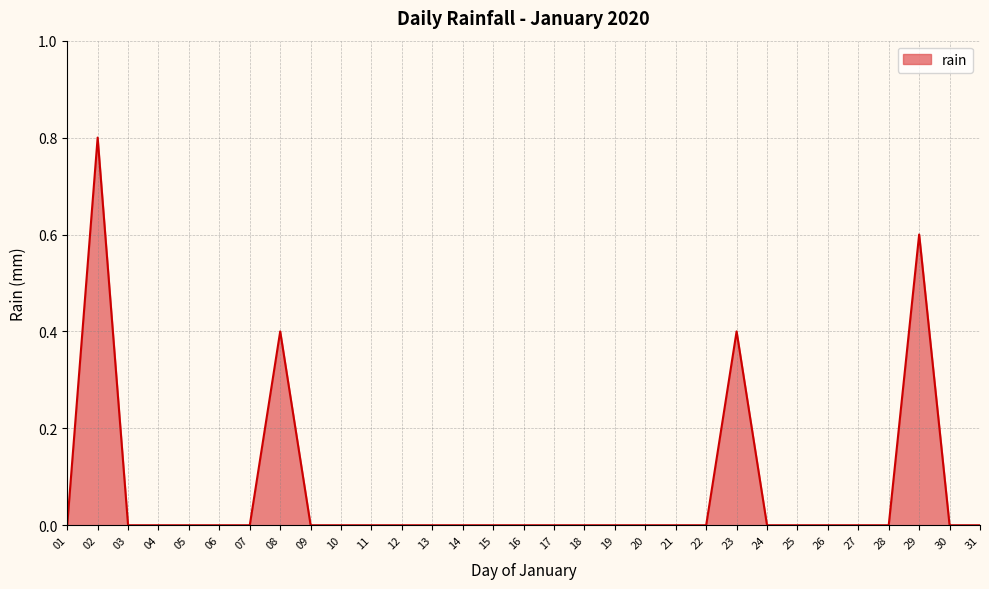

Reading left to right, extract all data points from this chart.

01=0.0	02=0.8	03=0.0	04=0.0	05=0.0	06=0.0	07=0.0	08=0.4	09=0.0	10=0.0	11=0.0	12=0.0	13=0.0	14=0.0	15=0.0	16=0.0	17=0.0	18=0.0	19=0.0	20=0.0	21=0.0	22=0.0	23=0.4	24=0.0	25=0.0	26=0.0	27=0.0	28=0.0	29=0.6	30=0.0	31=0.0